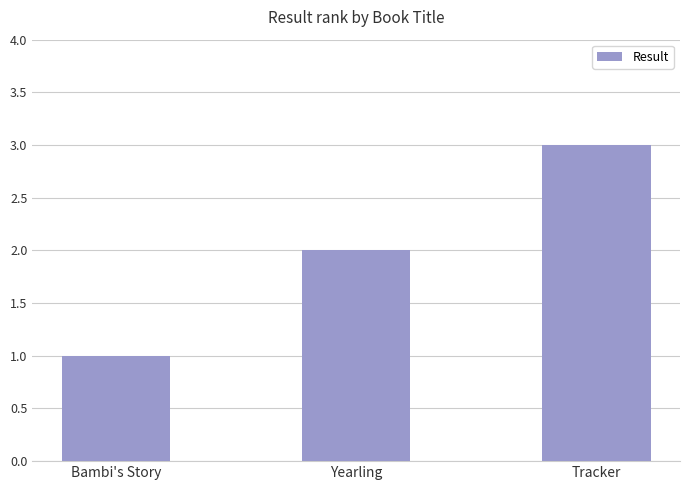

Which category has the lowest value across all series?

Bambi's Story